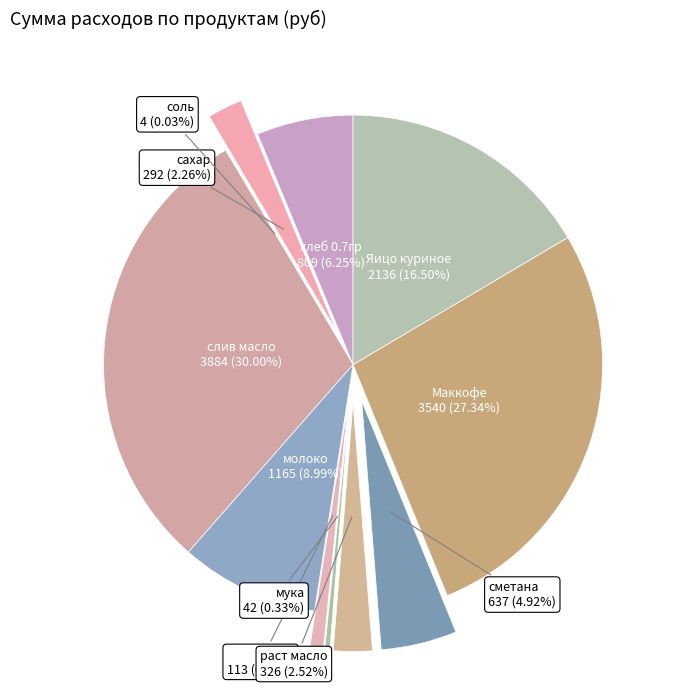

How many segments does this pie chart have?

11